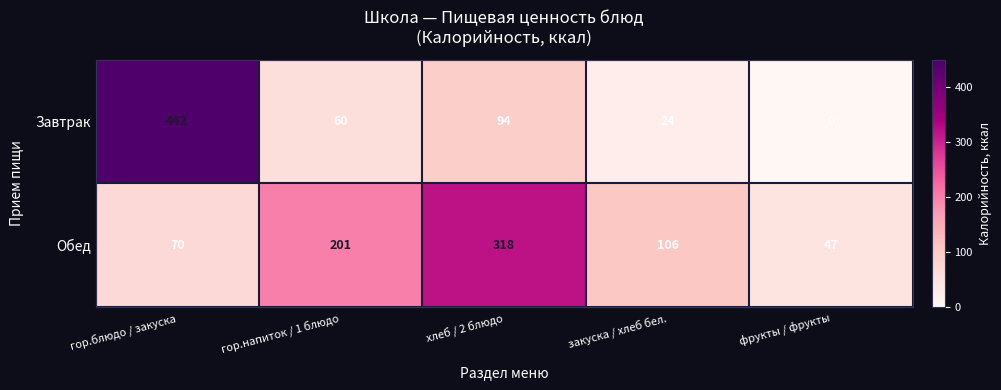

At which label does Завтрак first exceed 60?

гор.блюдо / закуска